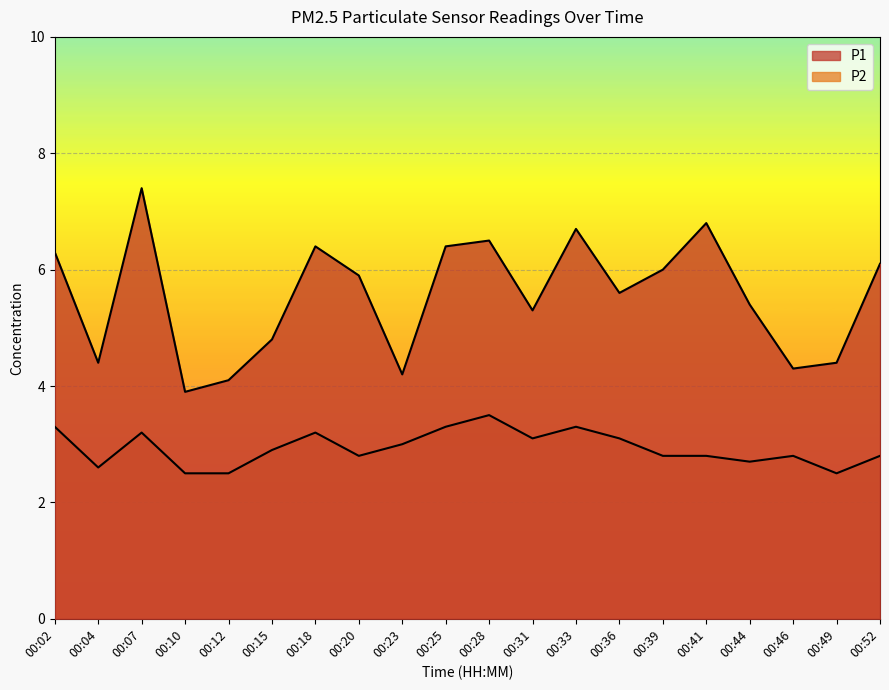

How many interior local valleys does the P1 series have?

6